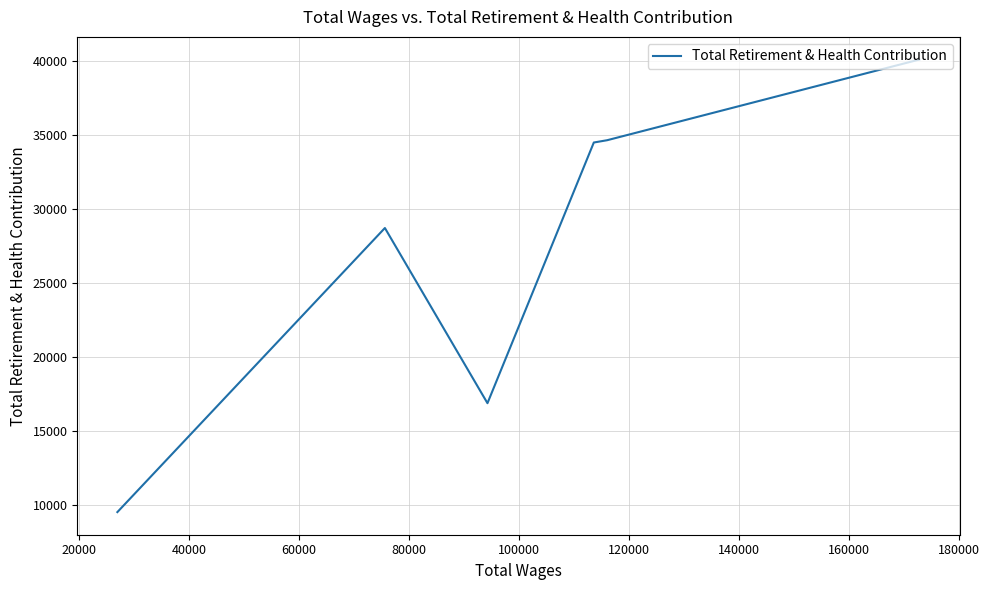

The value at 40000 is 23402. True or false?

False